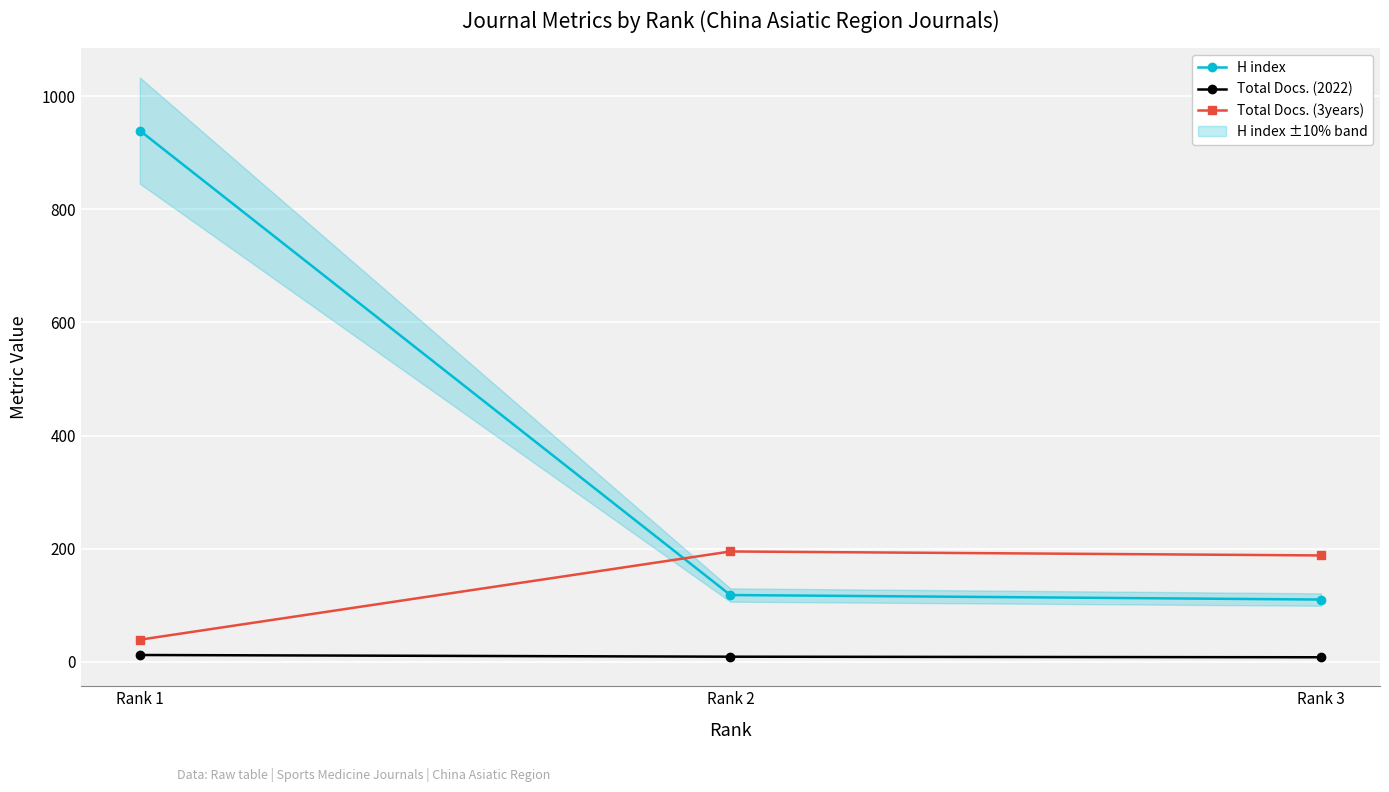

The value of H index at Rank 2 is 118. True or false?

True